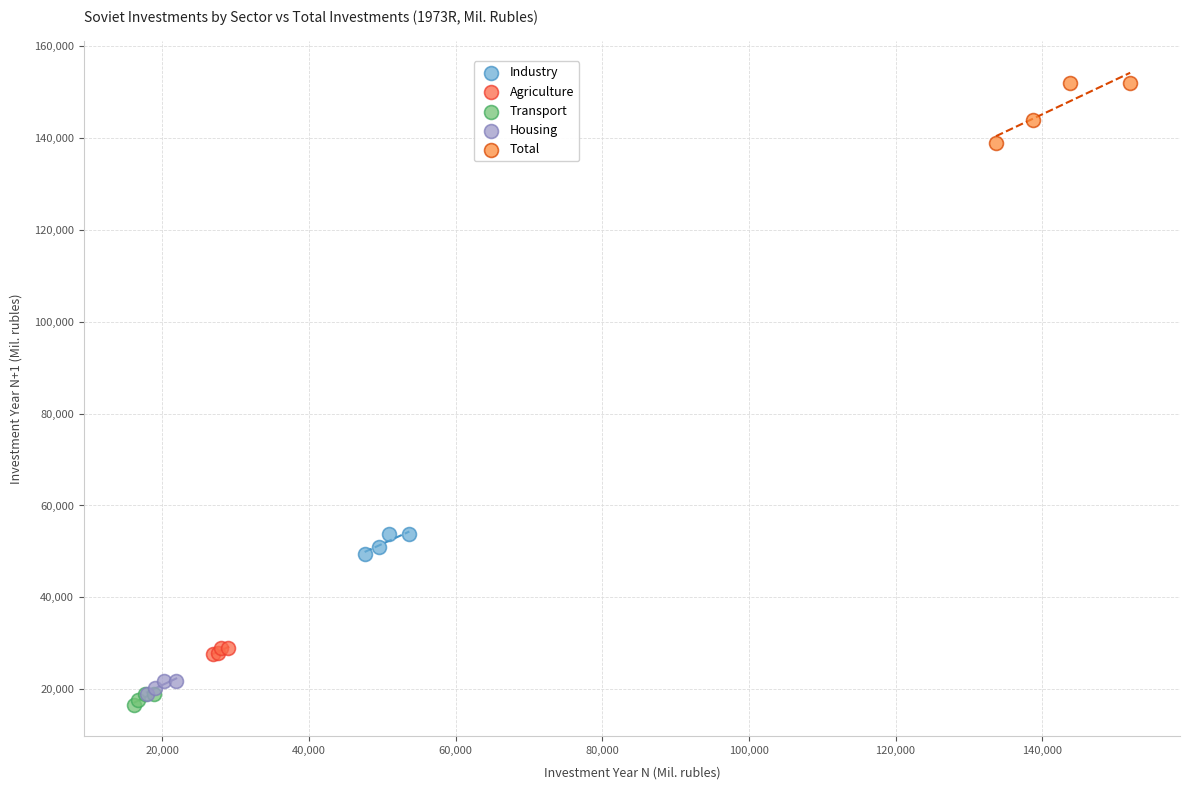

Which series has the largest Y range (max minus min)?

Total